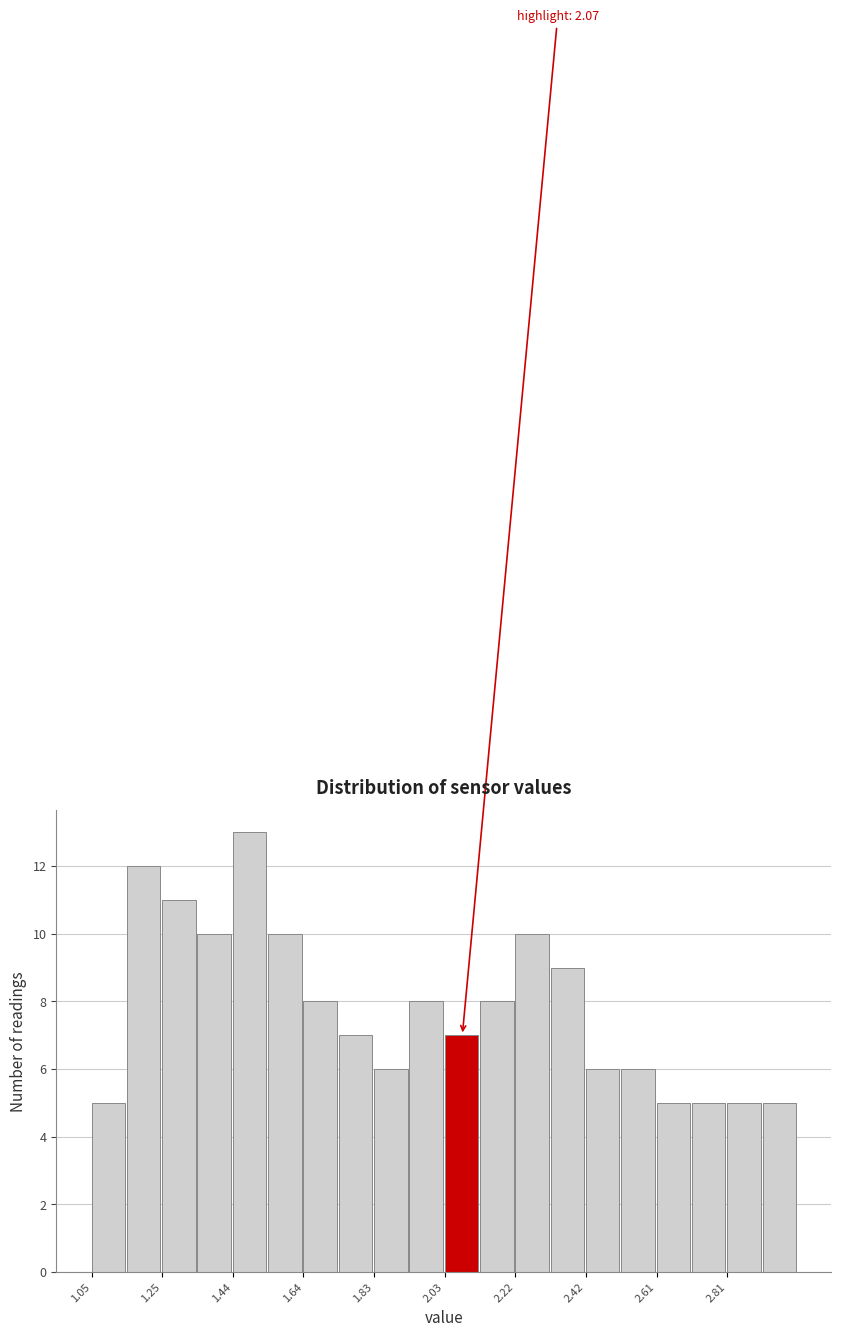

Over which range of the x-axis is the bar tallest?

1.44 to 1.54